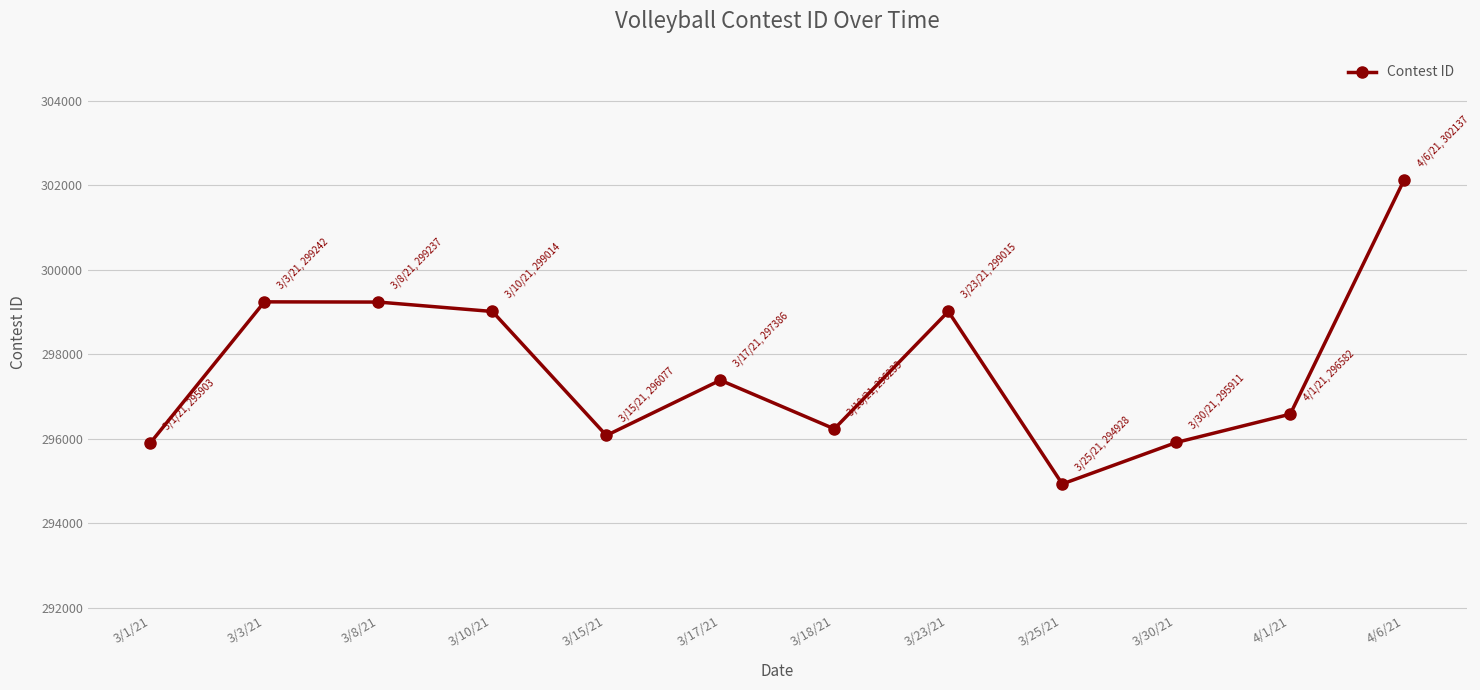

Between 4/1/21 and 3/18/21, which is larger?

4/1/21